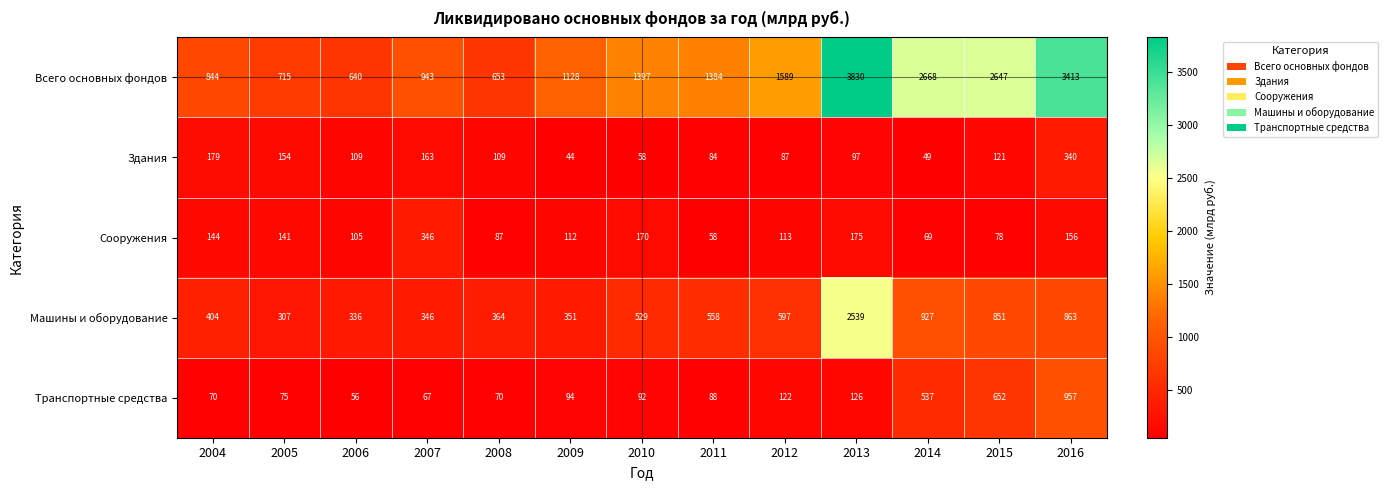

What is the spread (max minus min) of values at 2014?

2619